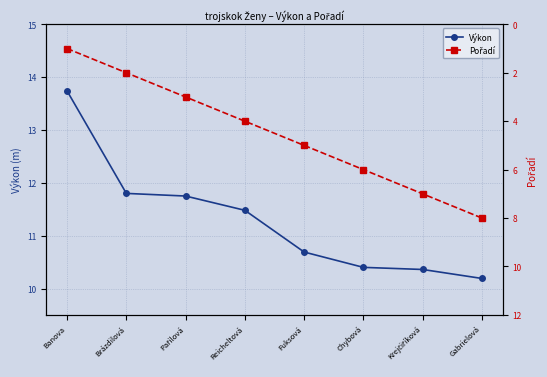

Reading right to left, list all the values displayed in this chart.

Výkon: Gabrielová=10.2	Krejčiříková=10.4	Chybová=10.4	Fuksová=10.7	Reicheltová=11.5	Pařilová=11.8	Brázdilová=11.8	Banova=13.7
Pořadí: Gabrielová=8.0	Krejčiříková=7.0	Chybová=6.0	Fuksová=5.0	Reicheltová=4.0	Pařilová=3.0	Brázdilová=2.0	Banova=1.0